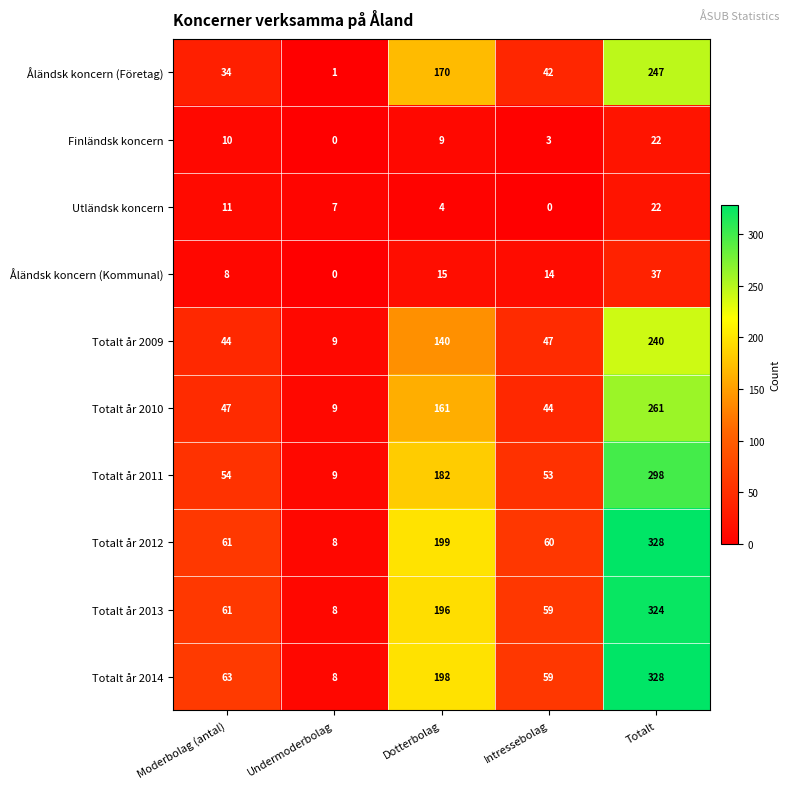

What is the sum of the Finländsk koncern values at Totalt and Moderbolag (antal)?

32